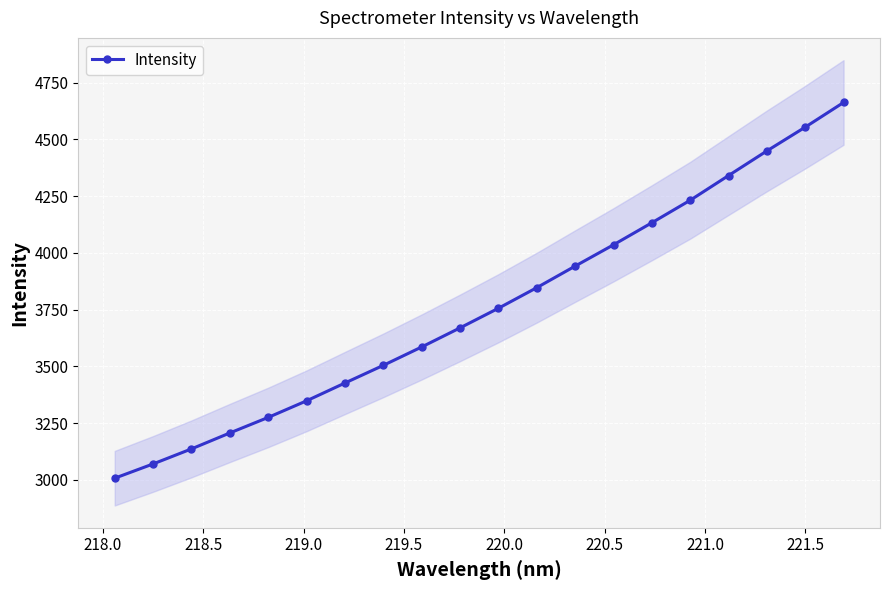

What is the maximum value for Intensity?

4662.9